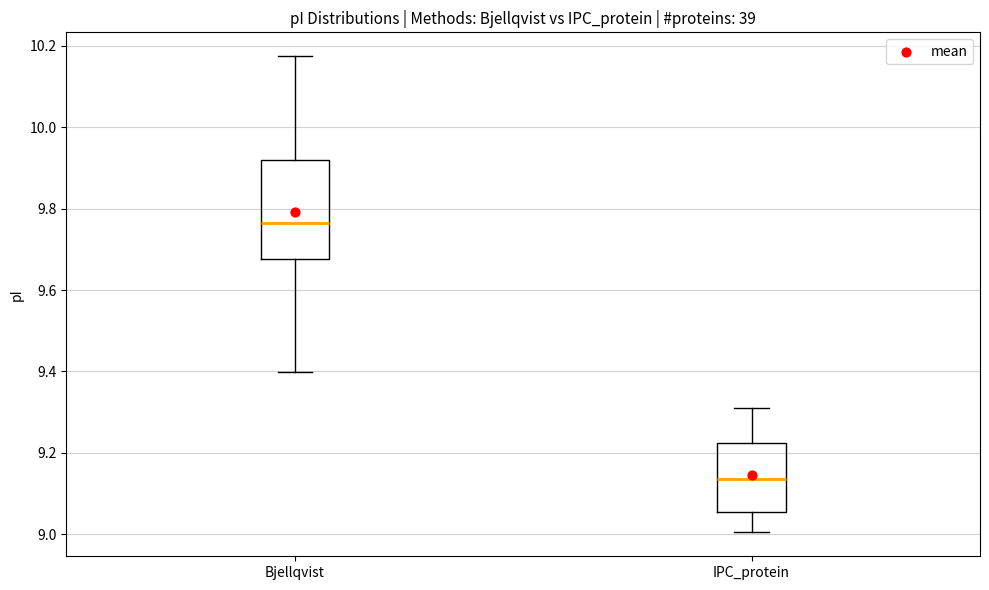

Reading left to right, read every box against the y-axis: the position of its median line, the range the box covers, and the ends of its whiskers. The values are not printed on the chart, so give them approximately, as read against the axis.

Bjellqvist: median 9.76, box 9.68 to 9.92, whiskers 9.40 to 10.18
IPC_protein: median 9.14, box 9.06 to 9.22, whiskers 9.00 to 9.32